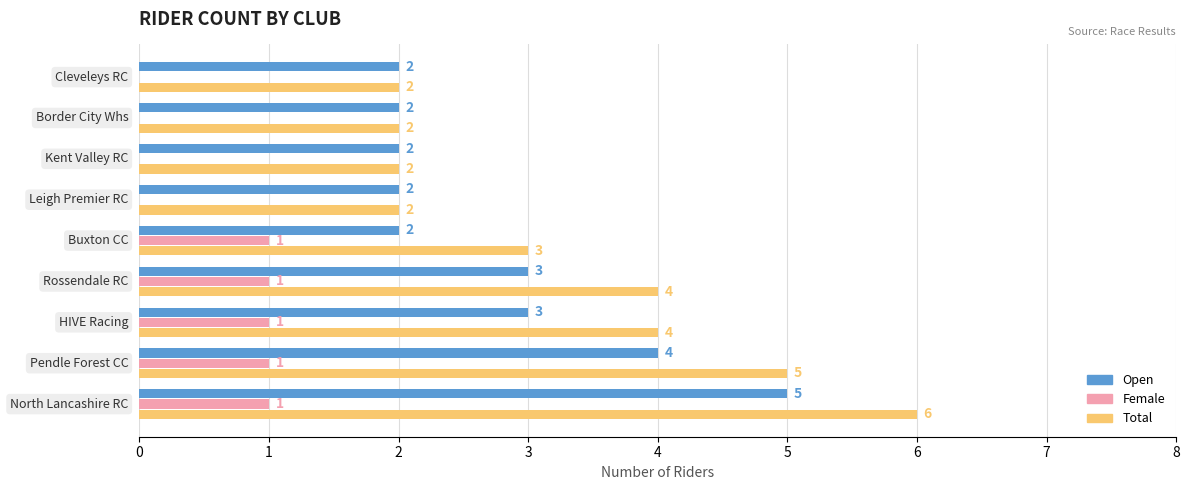

Which series has the largest total across all categories?

Total